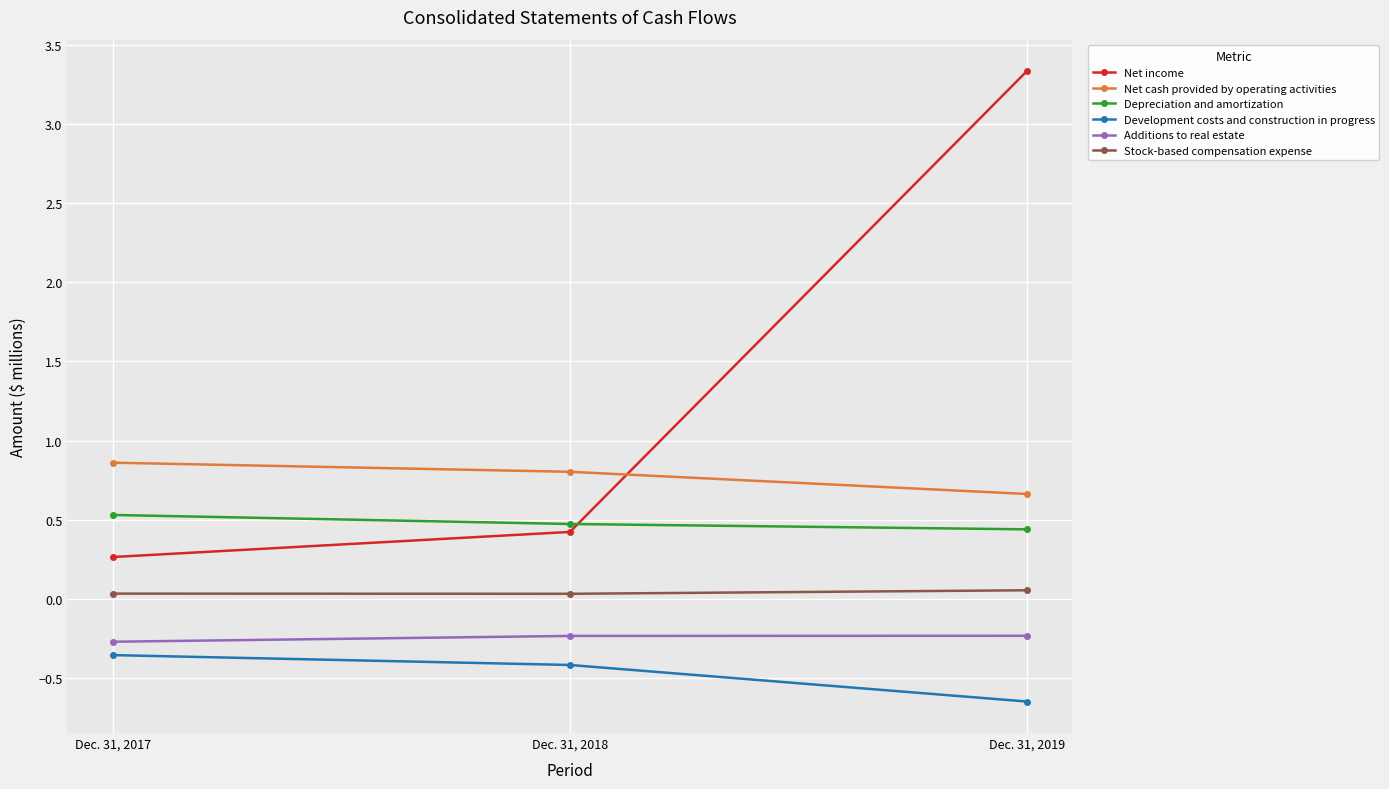

Which series has the largest range (max minus min)?

Net income